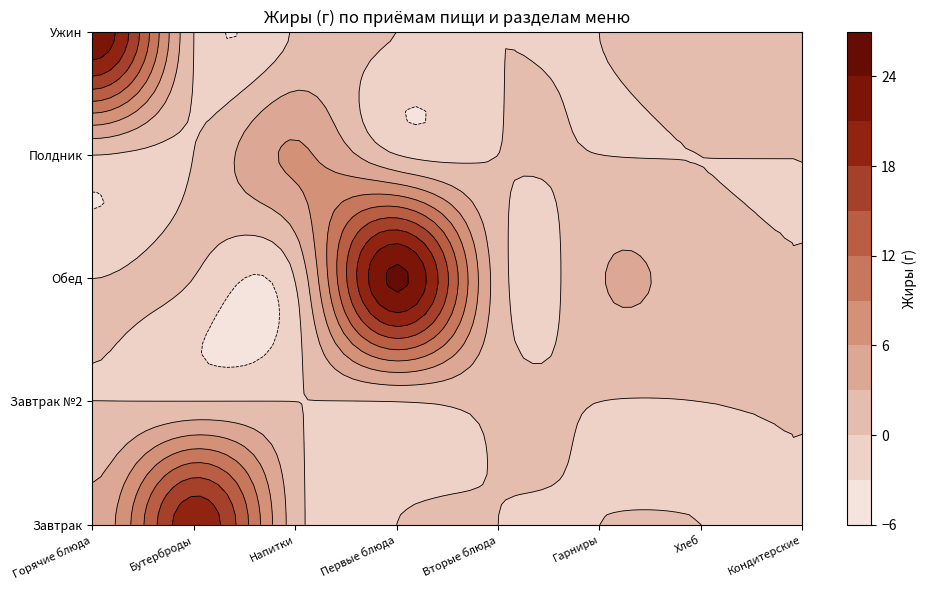

Reading right to left, list all the values displayed in this chart.

Завтрак: 0.0	0.0	0.0	0.0	0.0	1.4	20.1	3.9
Завтрак №2: 0.0	0.0	0.0	0.6	0.0	0.0	0.0	0.0
Обед: 0.0	1.2	2.8	1.5	24.7	0.1	0.0	0.0
Полдник: 0.0	0.0	0.0	0.0	0.0	6.4	0.0	0.0
Ужин: 0.0	1.6	0.0	0.0	0.0	0.3	0.0	23.5